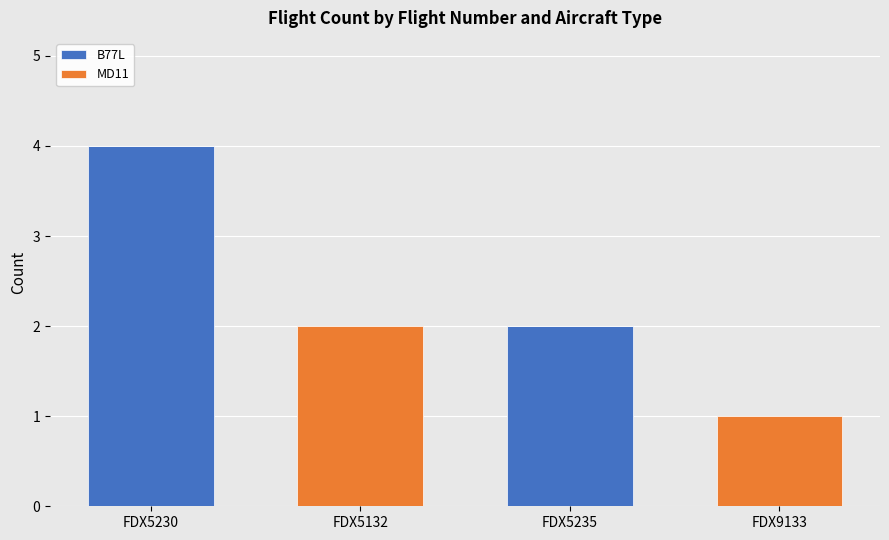

At which label does B77L reach its peak?

FDX5230